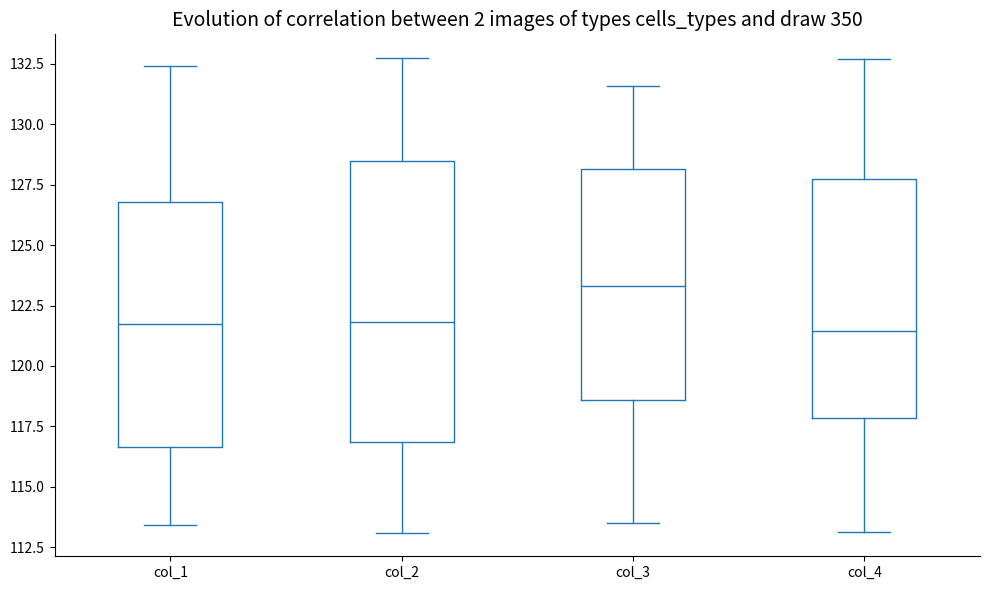

Which box's median line is the highest?

col_3